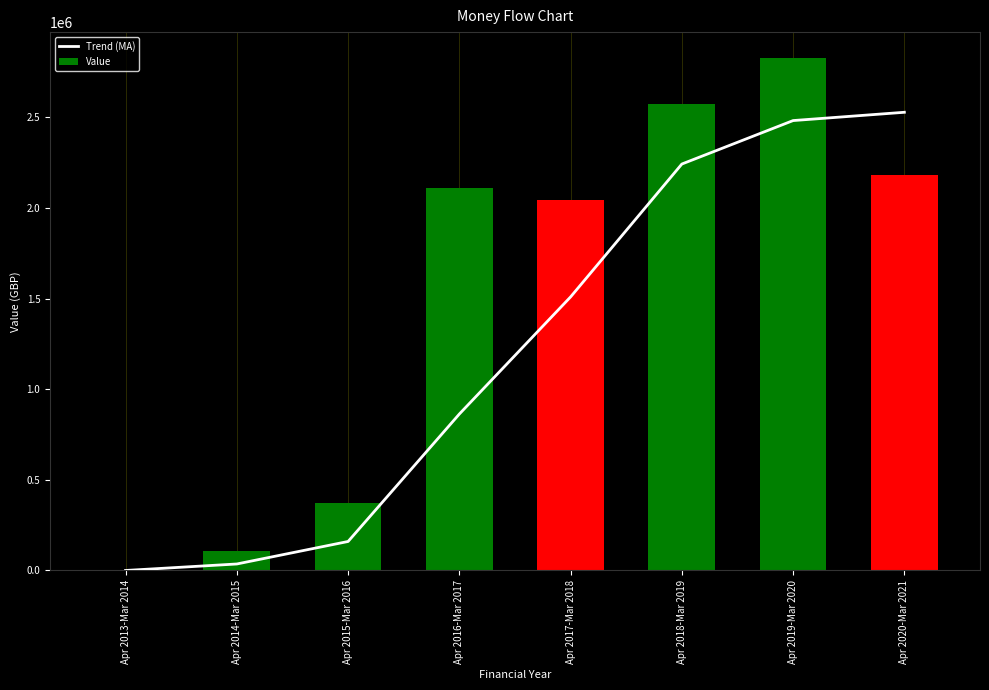

Does the chart contain stacked bars?

No